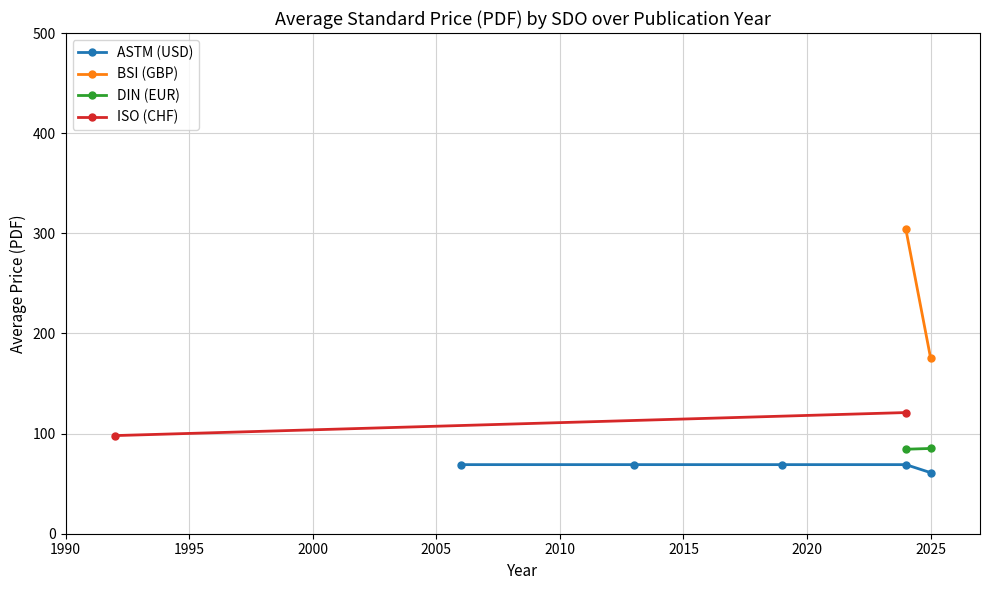

What is the minimum value for ASTM (USD)?

61